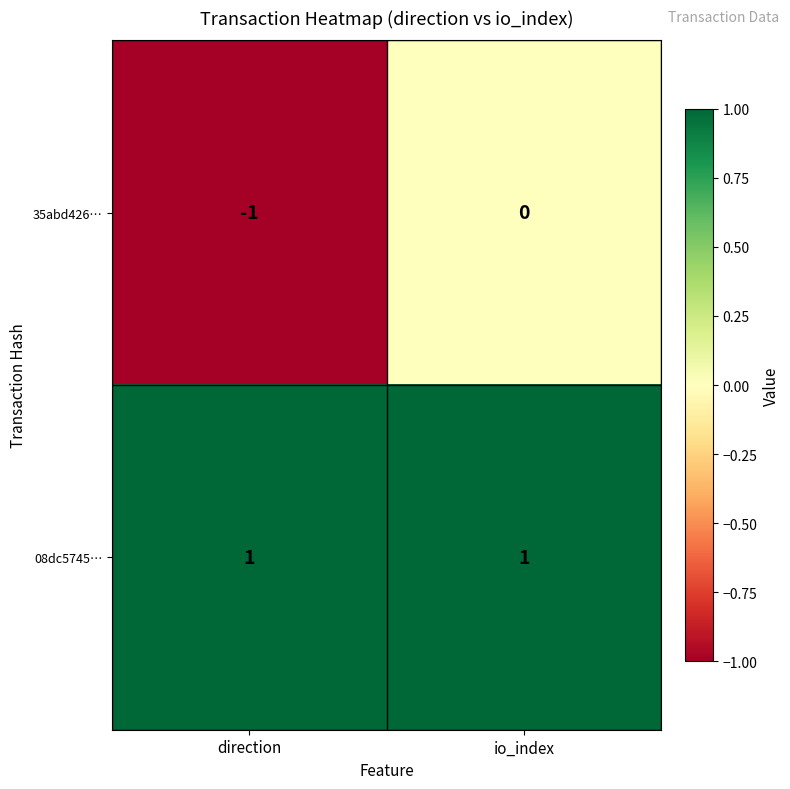

True or false: 35abd426… has a value of 0 at io_index.

True